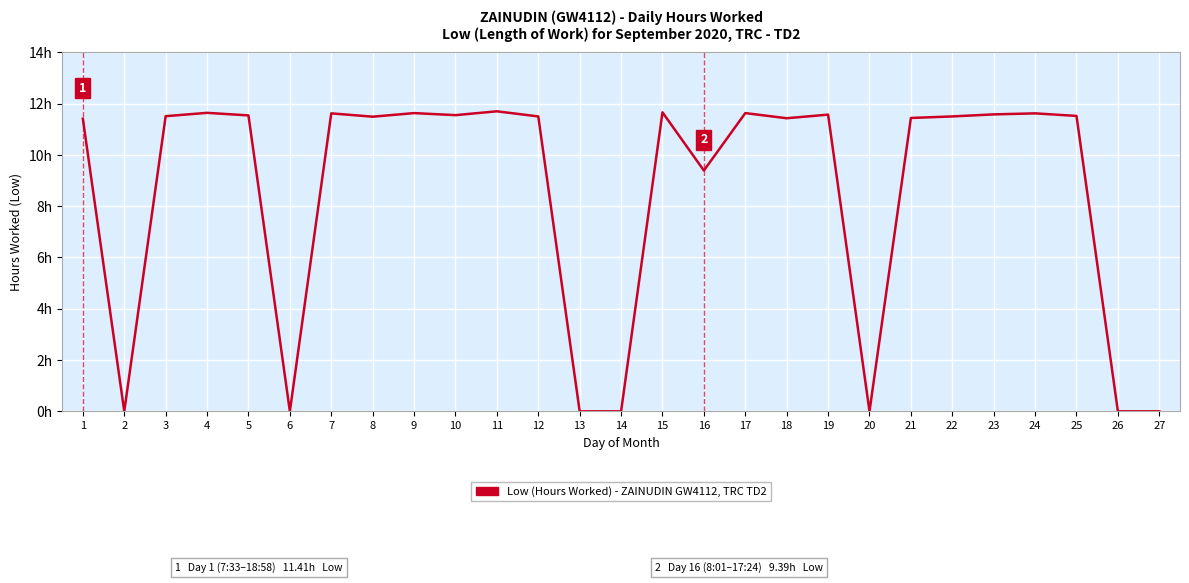

Reading left to right, list all the values displayed in this chart.

11.4	0.0	11.5	11.6	11.5	0.0	11.6	11.5	11.6	11.6	11.7	11.5	0.0	0.0	11.7	9.4	11.6	11.4	11.6	0.0	11.4	11.5	11.6	11.6	11.5	0.0	0.0